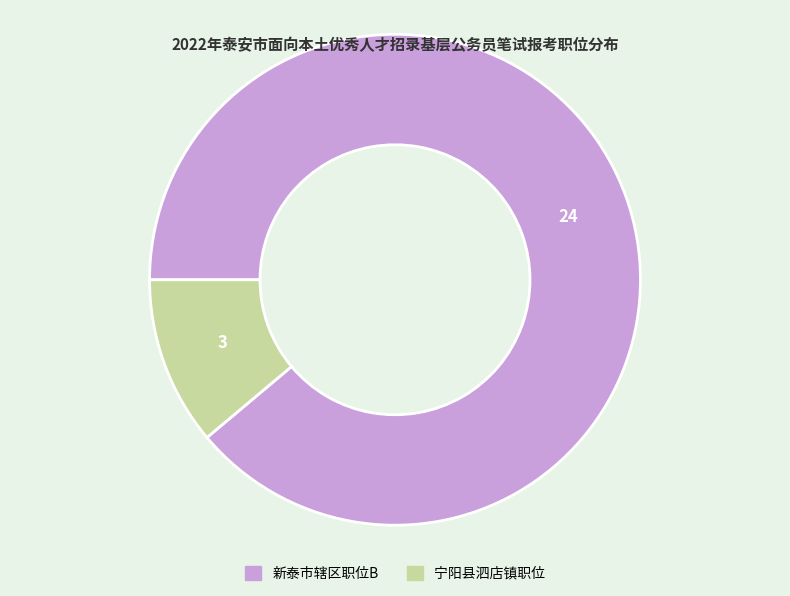

Is there any slice that represents more than half of the pie?

Yes